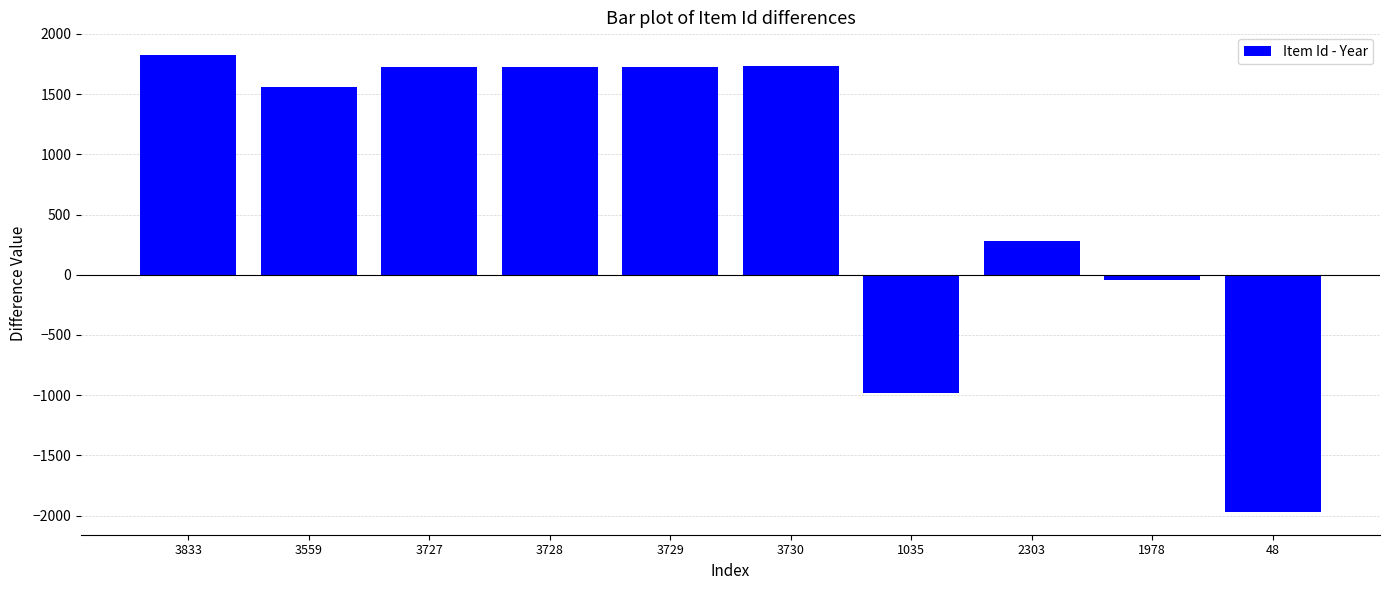

Where does the data first go above 1726?

3833